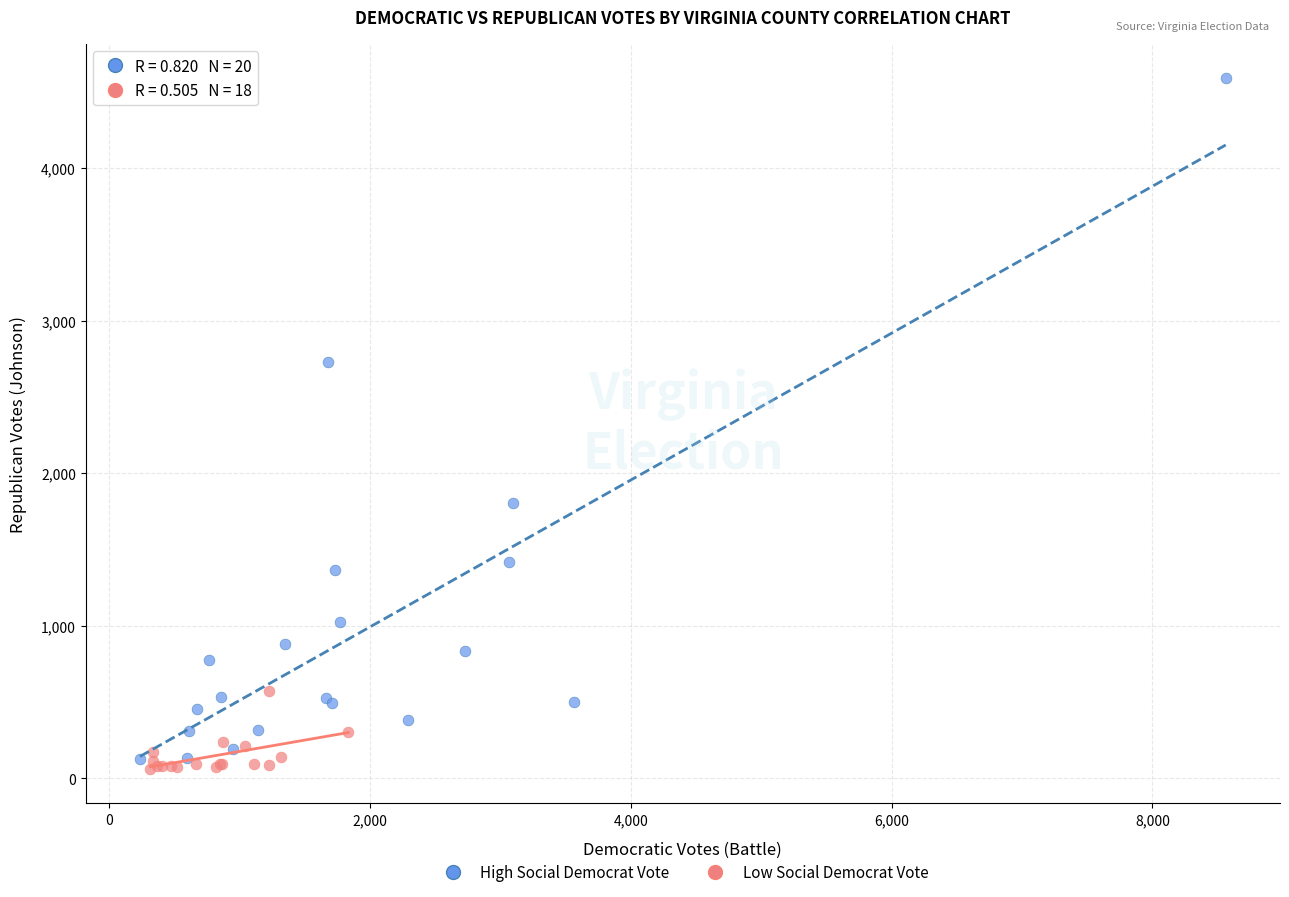

Which series has the widest spread of Y values?

High Social Democrat Vote